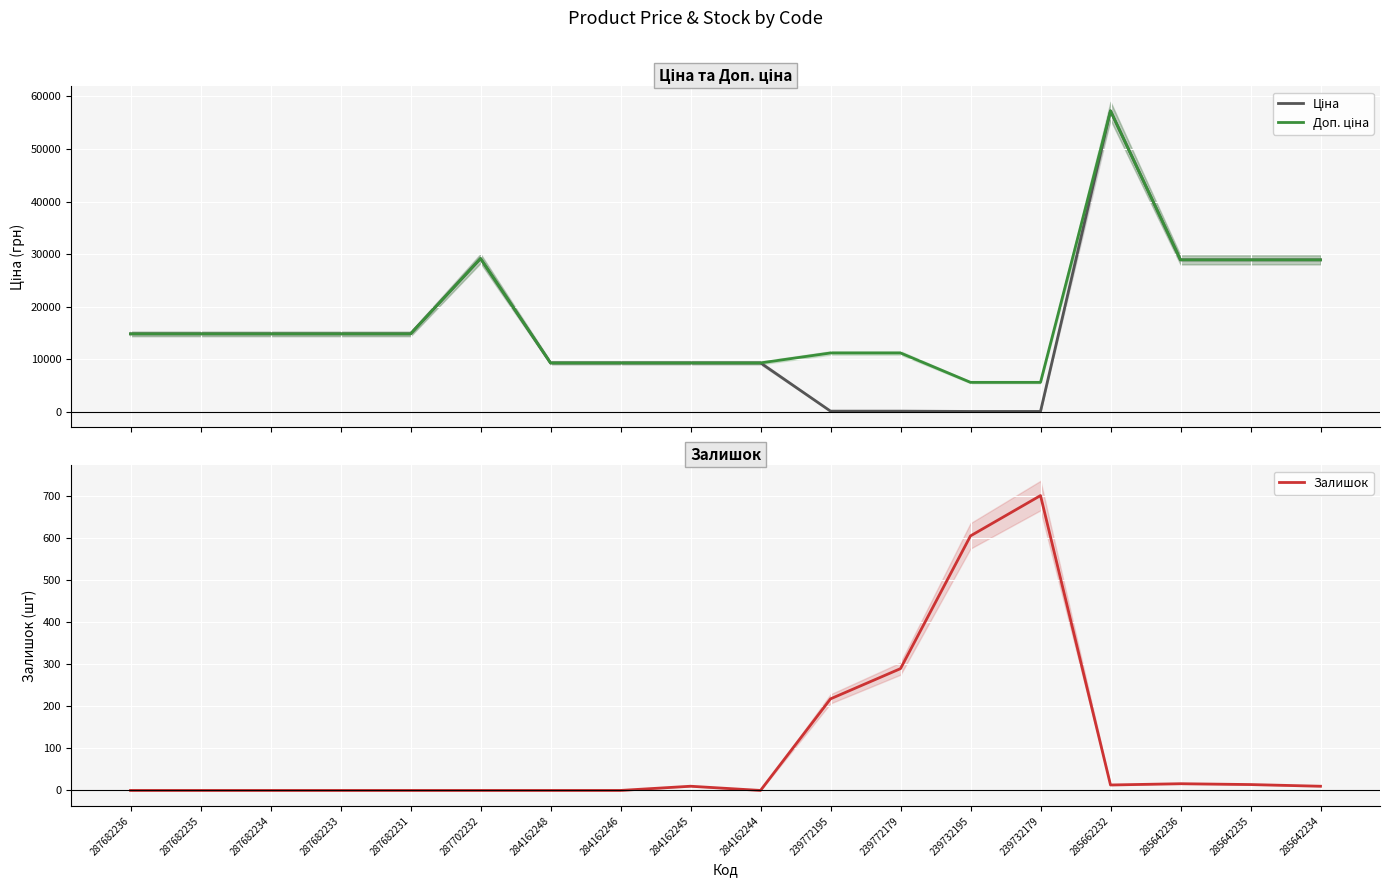

Does the chart display data point markers on the line(s)?

No